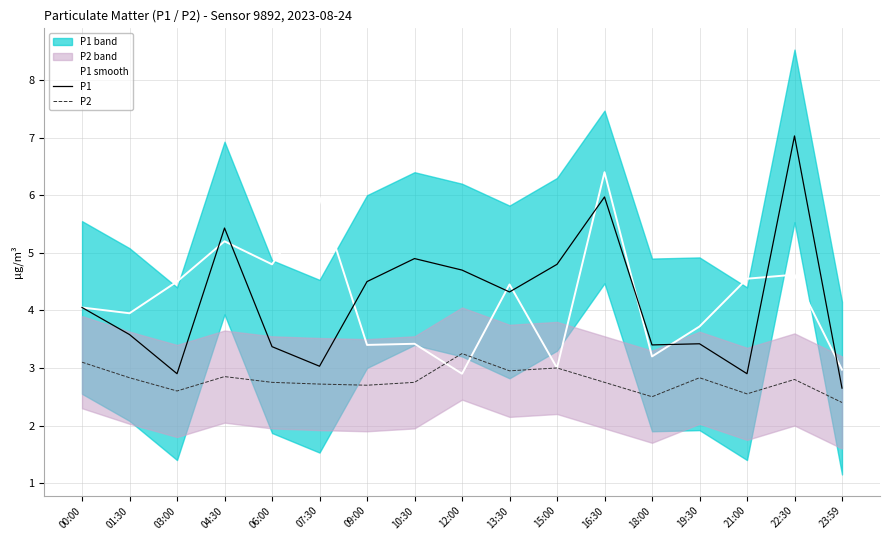

True or false: P1 has a value of 4.8 at 15:00.

True